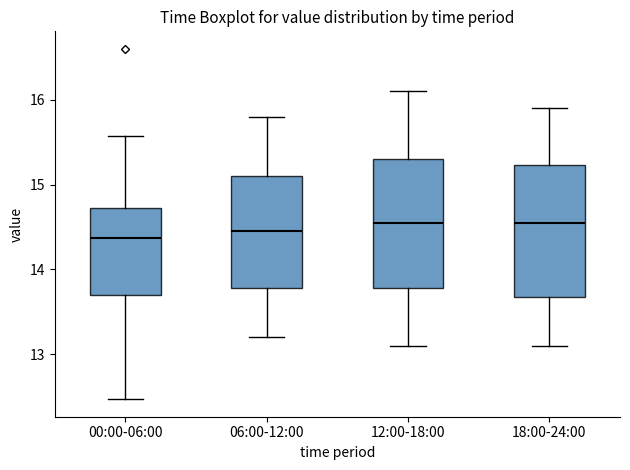

Reading left to right, read every box against the y-axis: the position of its median line, the range the box covers, and the ends of its whiskers. The values are not printed on the chart, so give them approximately, as read against the axis.

00:00-06:00: median 14.4, box 13.7 to 14.7, whiskers 12.5 to 15.6
06:00-12:00: median 14.5, box 13.8 to 15.1, whiskers 13.2 to 15.8
12:00-18:00: median 14.6, box 13.8 to 15.3, whiskers 13.1 to 16.1
18:00-24:00: median 14.6, box 13.7 to 15.2, whiskers 13.1 to 15.9